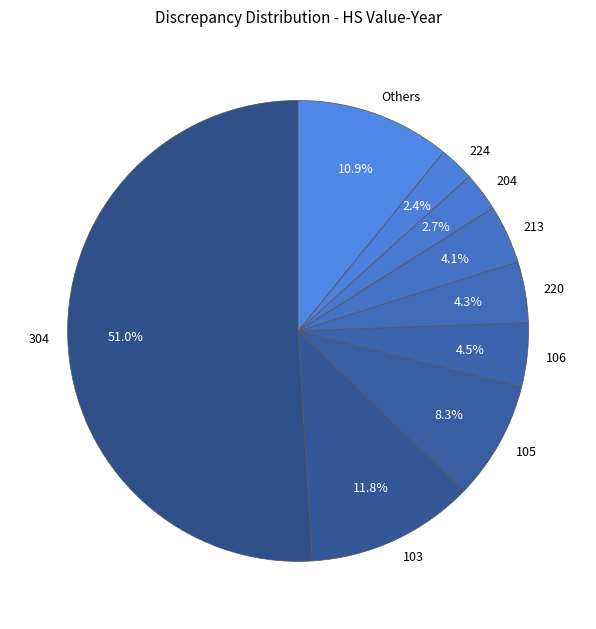

What percentage do 204 and 213 together represent?

6.8%